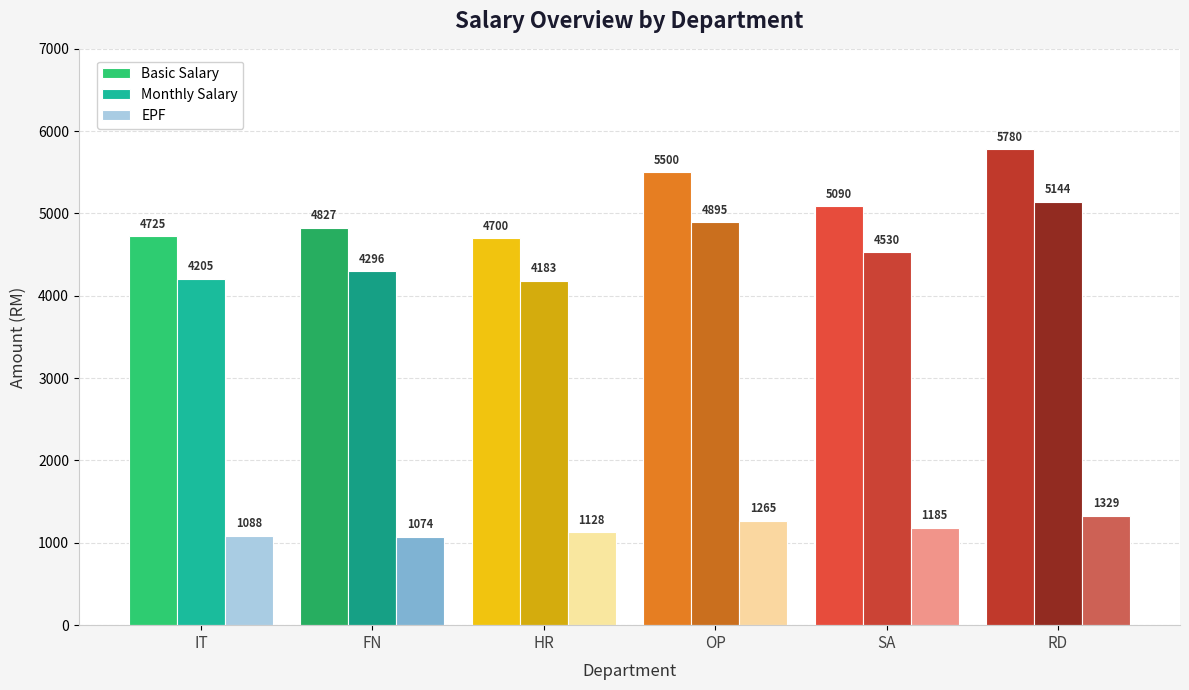

Which series has the widest spread of values?

Basic Salary